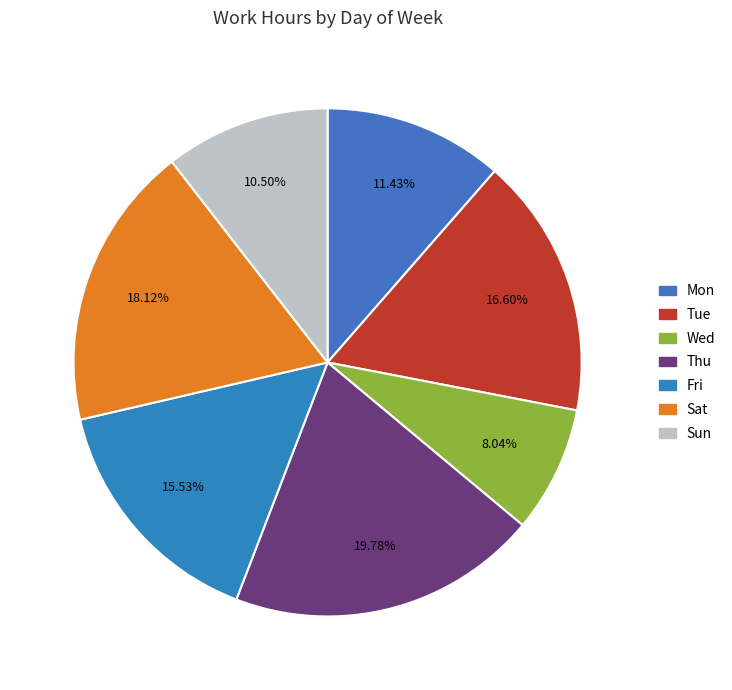

Between Thu and Wed, which is larger?

Thu